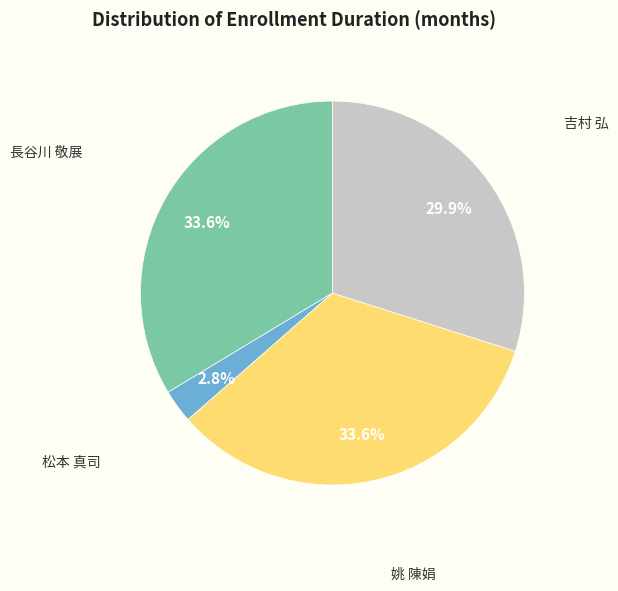

True or false: 姚 陳娟 accounts for 34% of the total.

True